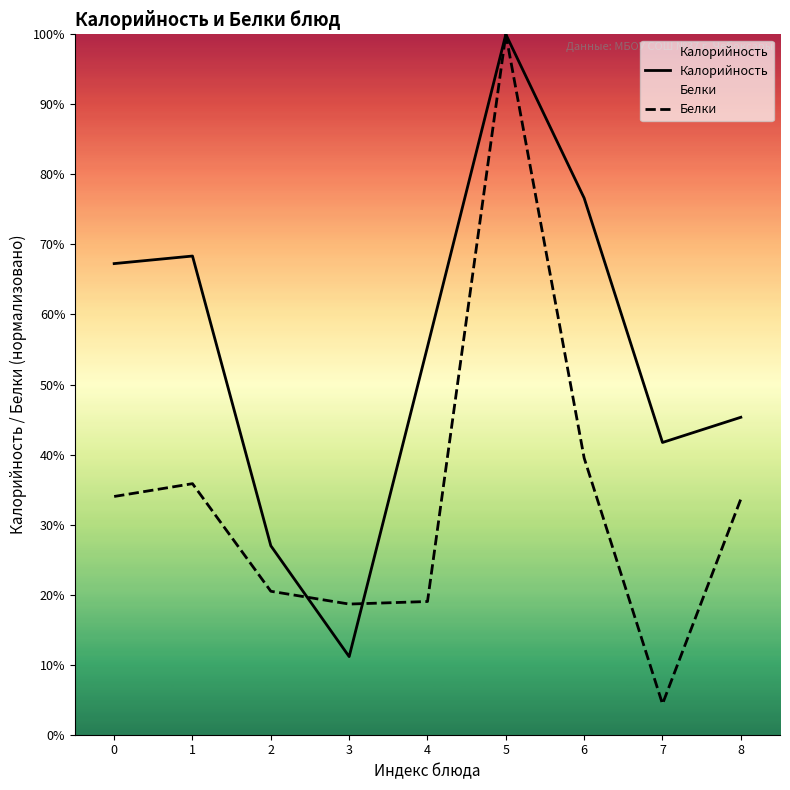

List the series in order of their peak value, lowest first.

Калорийность, Белки